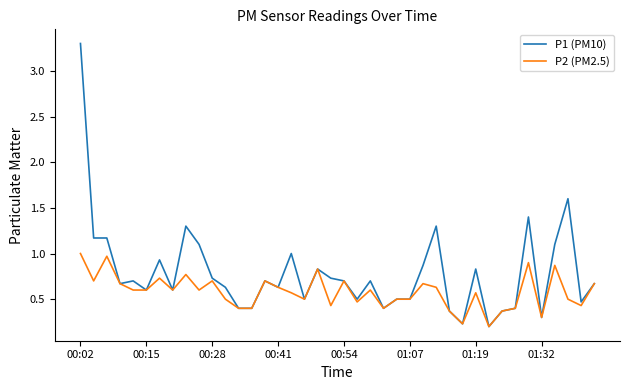

Which series has the largest total across all categories?

P1 (PM10)